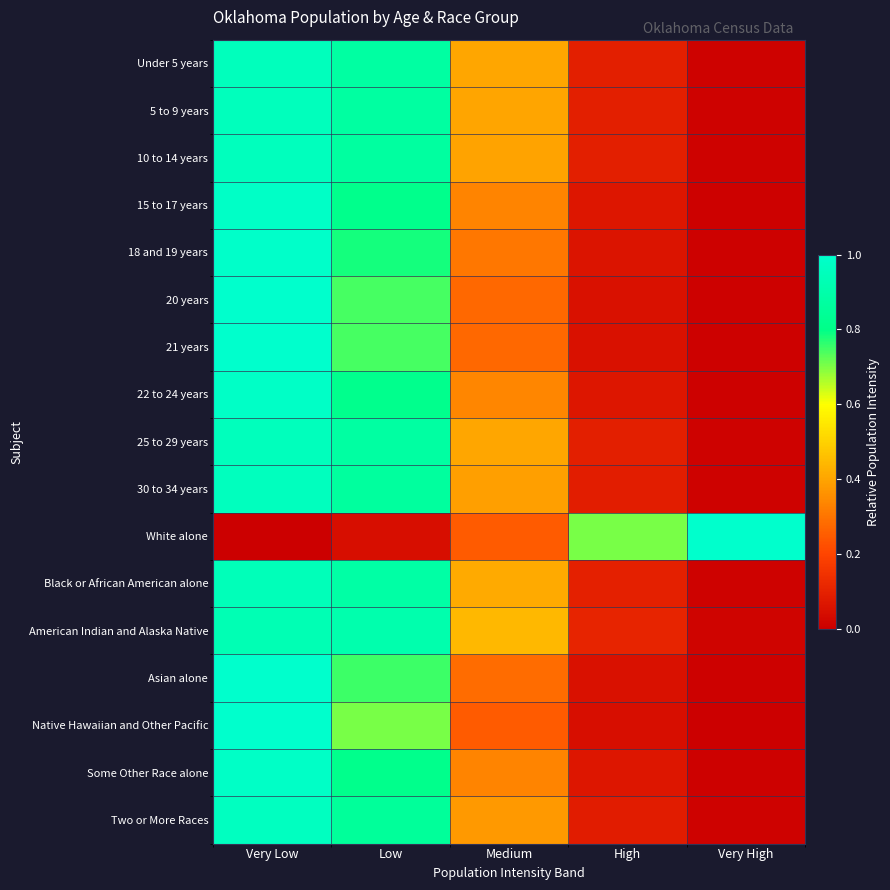

At Low, list the series in order from largest to smallest.

American Indian and Alaska Native, Black or African American alone, 25 to 29 years, Under 5 years, 5 to 9 years, 10 to 14 years, 30 to 34 years, Two or More Races, 22 to 24 years, Some Other Race alone, 15 to 17 years, 18 and 19 years, Asian alone, 20 years, 21 years, Native Hawaiian and Other Pacific, White alone